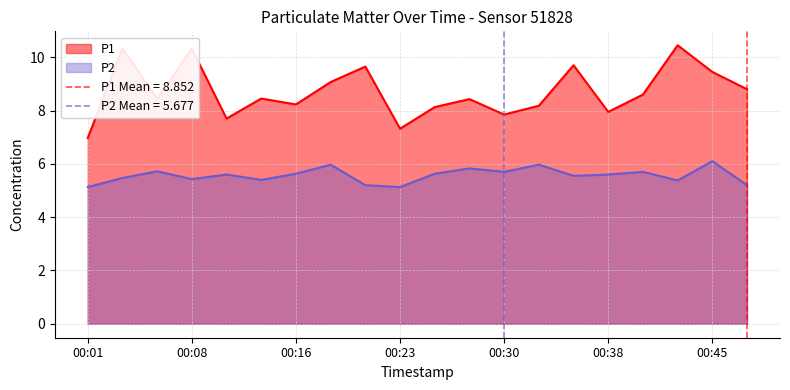

Reading left to right, list all the values displayed in this chart.

P1: 7.0	10.3	8.4	10.3	7.7	8.4	8.2	9.1	9.7	7.3	8.1	8.4	7.8	8.2	9.7	8.0	8.6	10.4	9.4	8.8
P2: 5.1	5.5	5.7	5.4	5.6	5.4	5.6	6.0	5.2	5.1	5.6	5.8	5.7	6.0	5.5	5.6	5.7	5.4	6.1	5.2